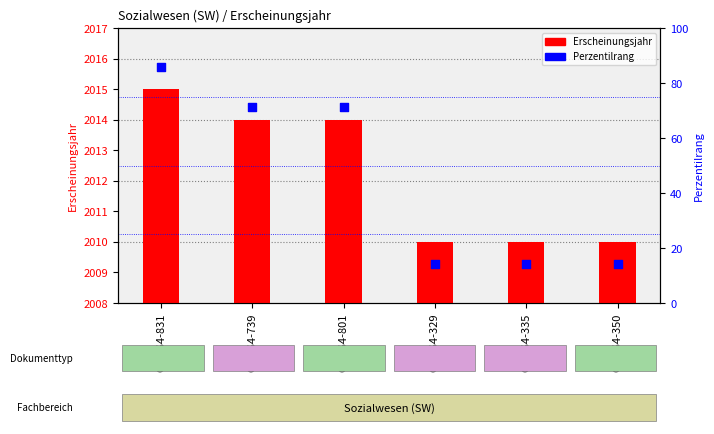

What are all the series names shown in the legend?

Erscheinungsjahr, Perzentilrang